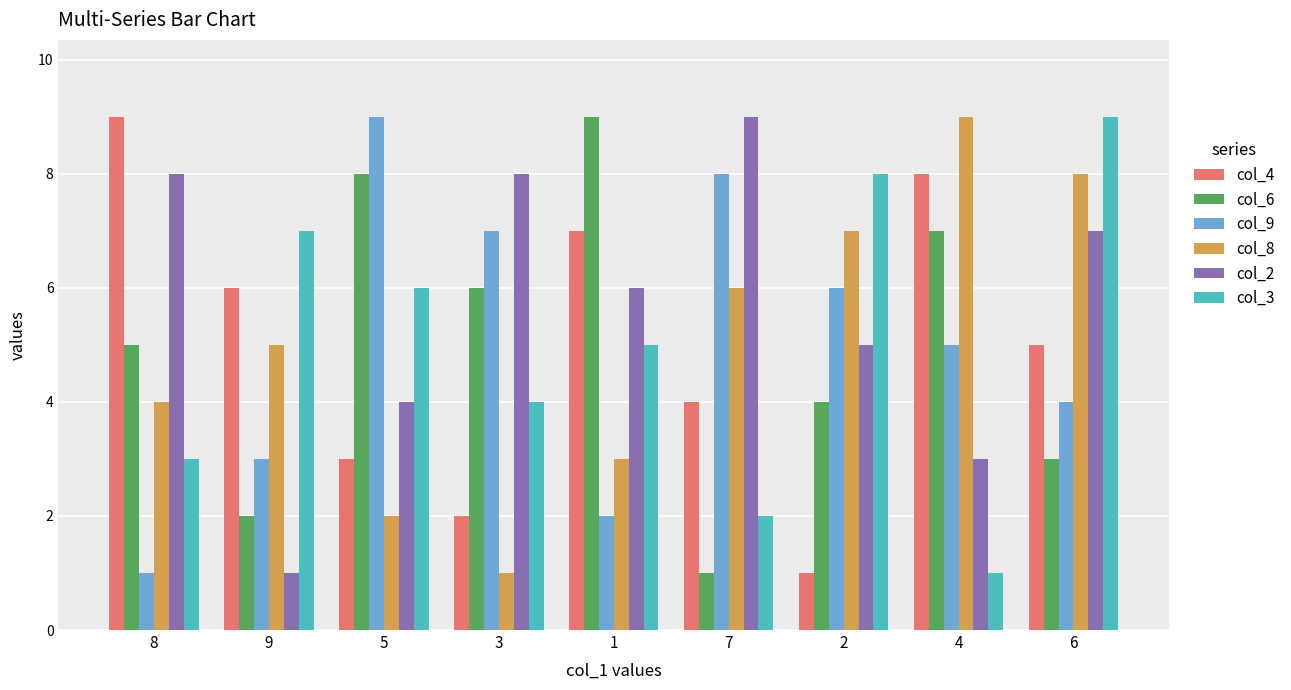

Which series has the largest total across all categories?

col_2